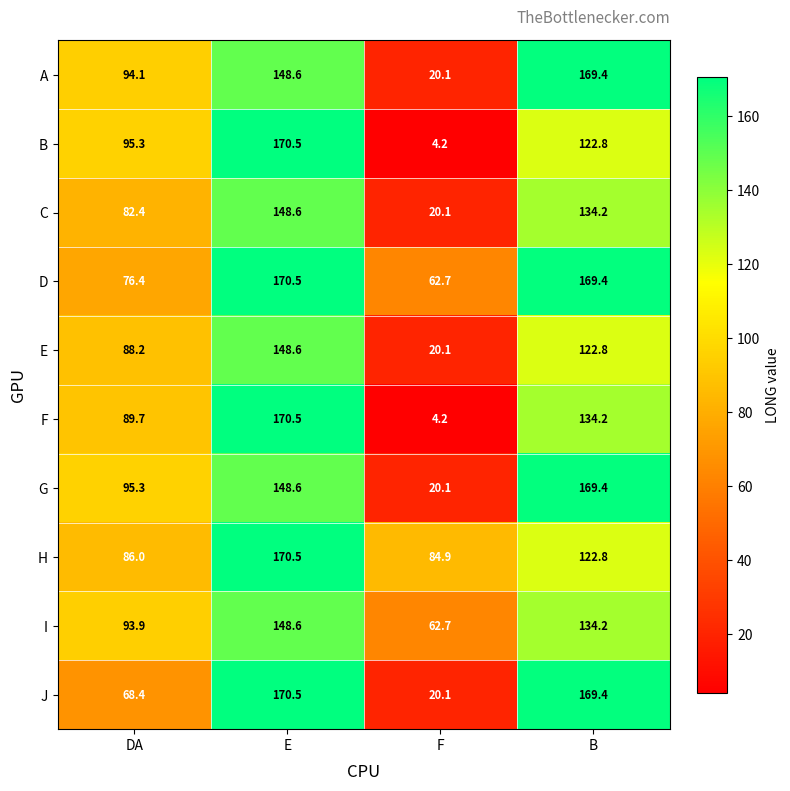

Is it true that H equals 86.0 at DA?

True